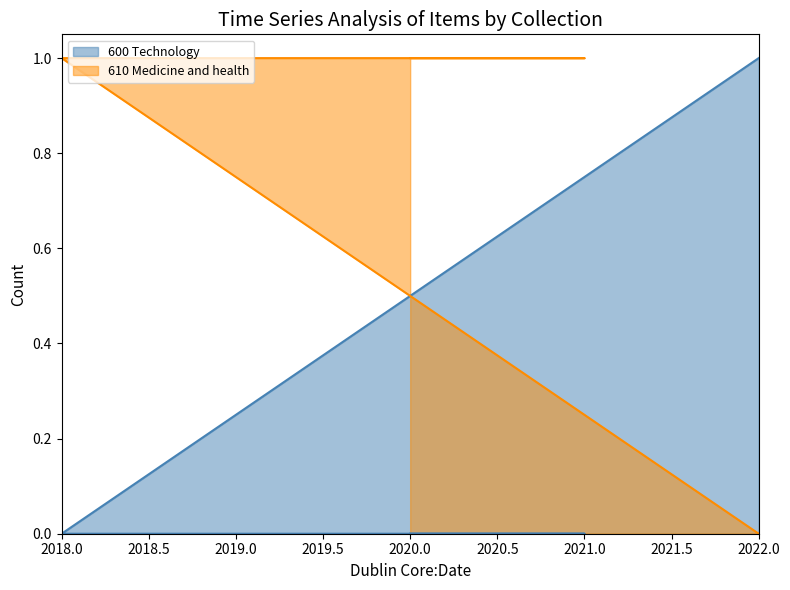

What is the greatest value displayed?

1